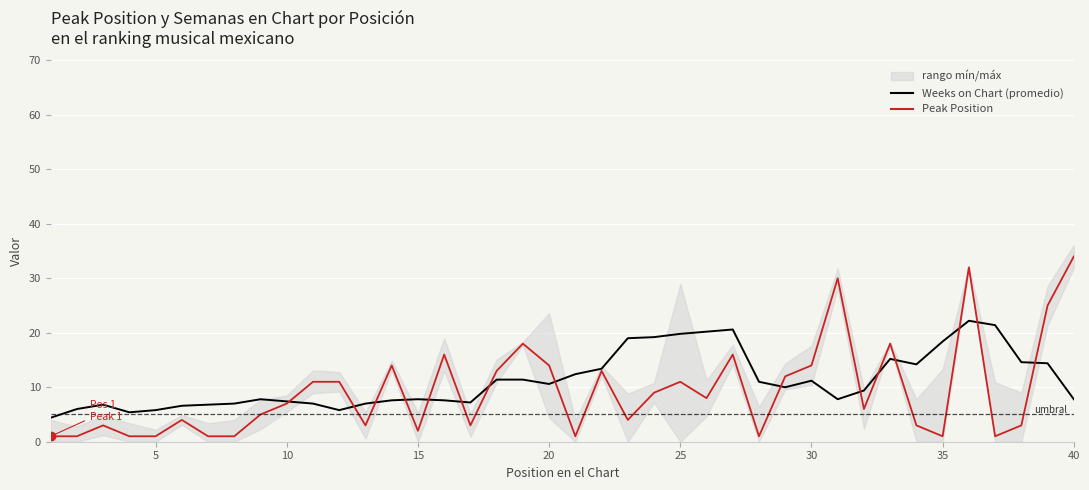

How many interior local peaks does the Weeks on Chart (promedio) series have?

8